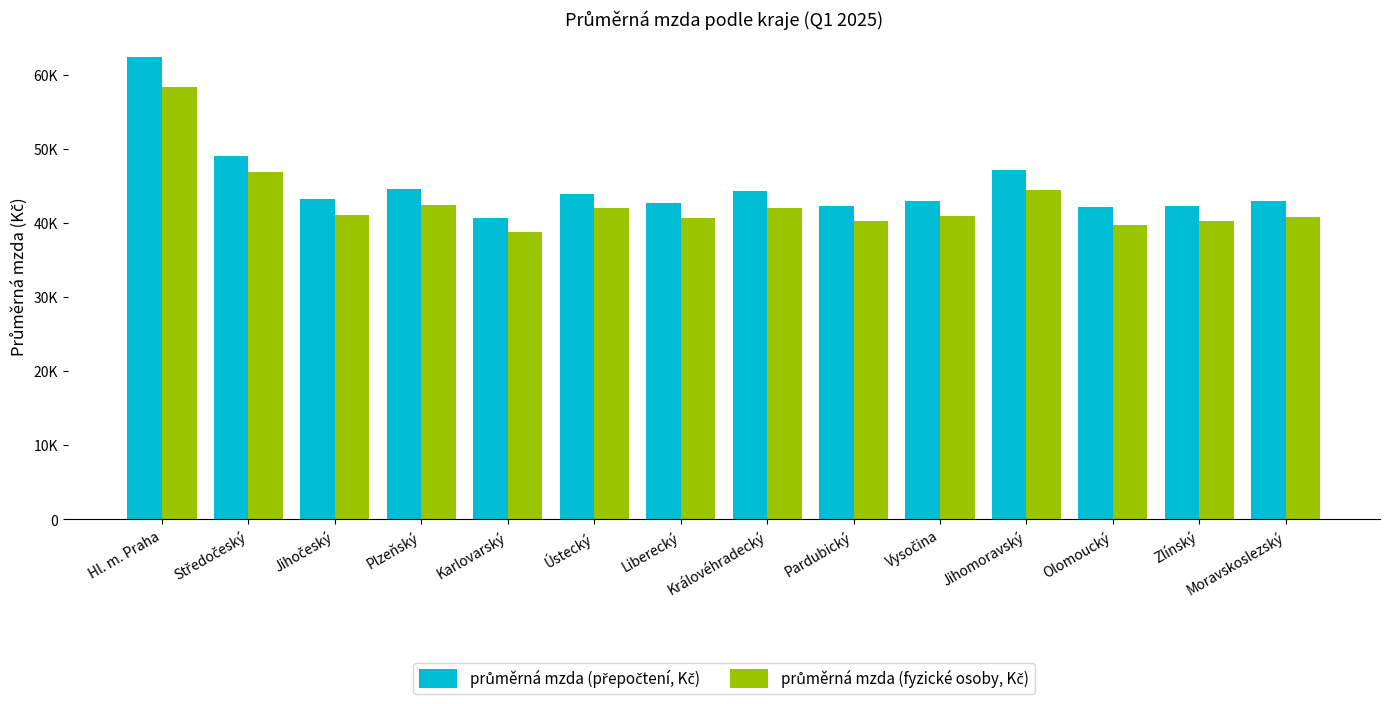

Does the chart contain stacked bars?

No